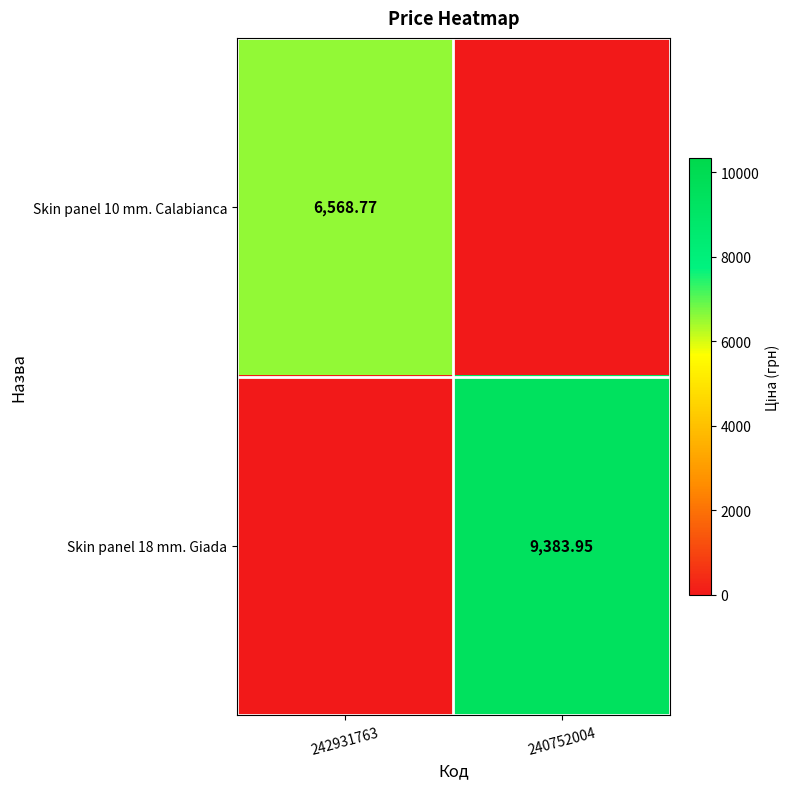

The Skin panel 18 mm. Giada series shows 6549.3 at 242931763. True or false?

False